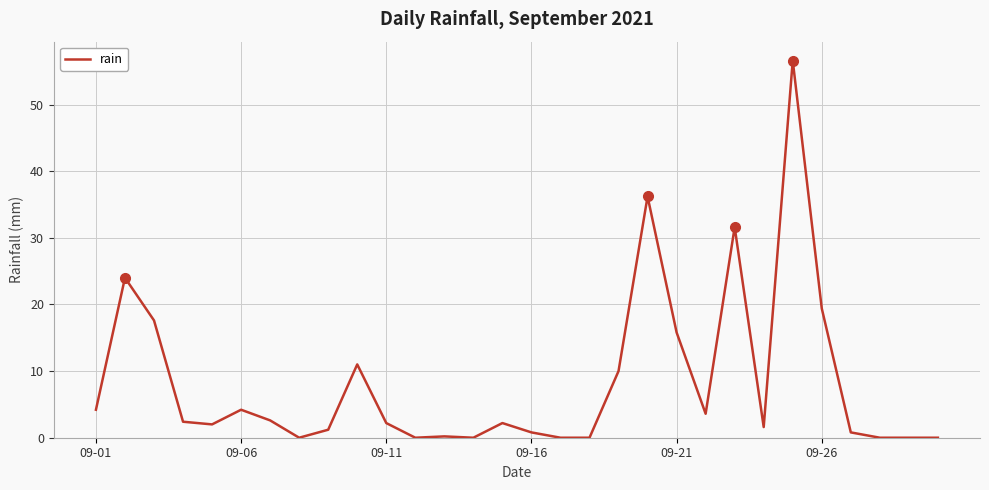

What is the difference between the maximum and minimum values?

56.6